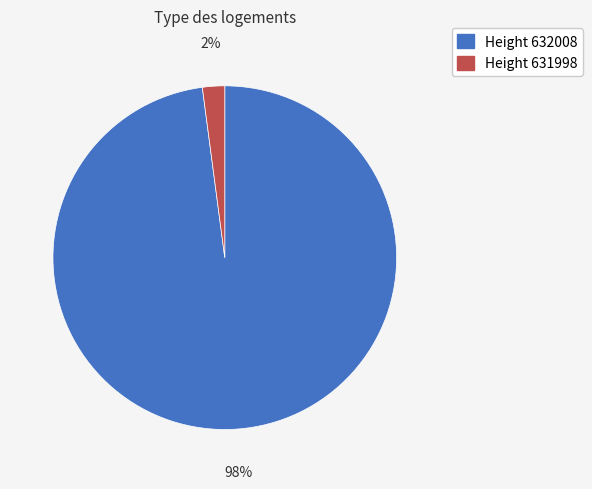

Is there any slice that represents more than half of the pie?

Yes